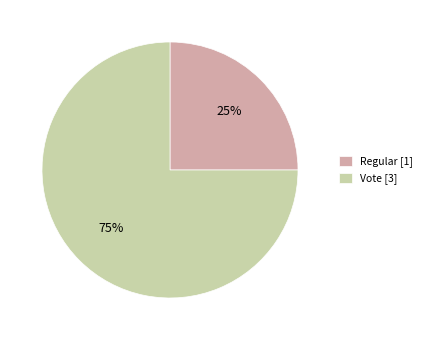

How many slices are in this pie chart?

2